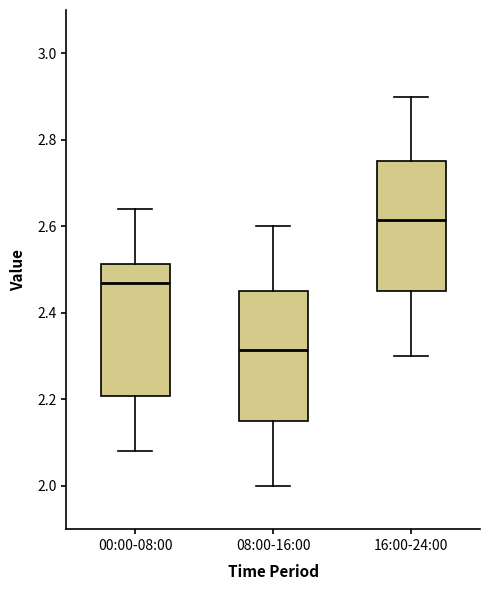

Reading left to right, transcribe this box plot: for each box, give where its median line is, the range the box spans, and where its two whiskers end, as read against the y-axis. The values are not printed on the chart, so give them approximately, as read against the axis.

00:00-08:00: median 2.48, box 2.20 to 2.52, whiskers 2.08 to 2.64
08:00-16:00: median 2.32, box 2.16 to 2.46, whiskers 2.00 to 2.60
16:00-24:00: median 2.62, box 2.46 to 2.76, whiskers 2.30 to 2.90